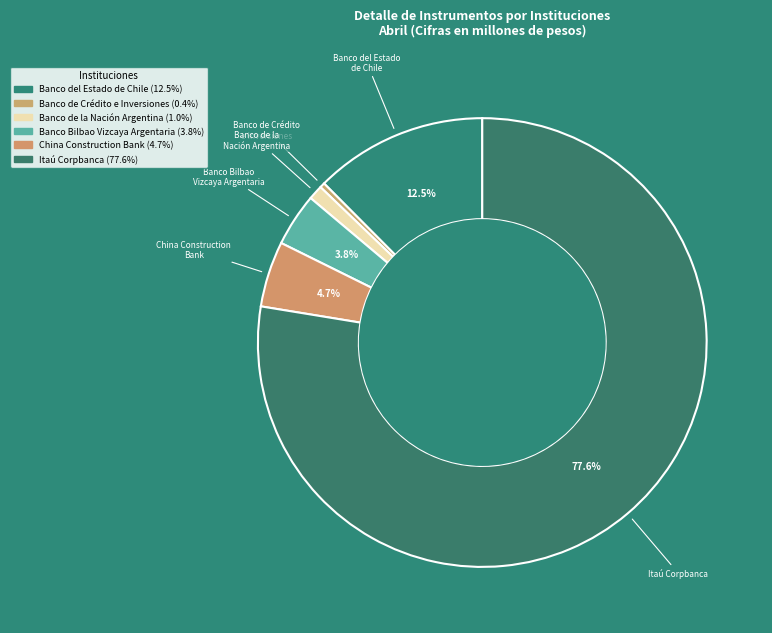

Rank the categories by value from highest to lowest.

Itaú Corpbanca, Banco del Estado de Chile, China Construction Bank, Banco Bilbao Vizcaya Argentaria, Banco de la Nación Argentina, Banco de Crédito e Inversiones